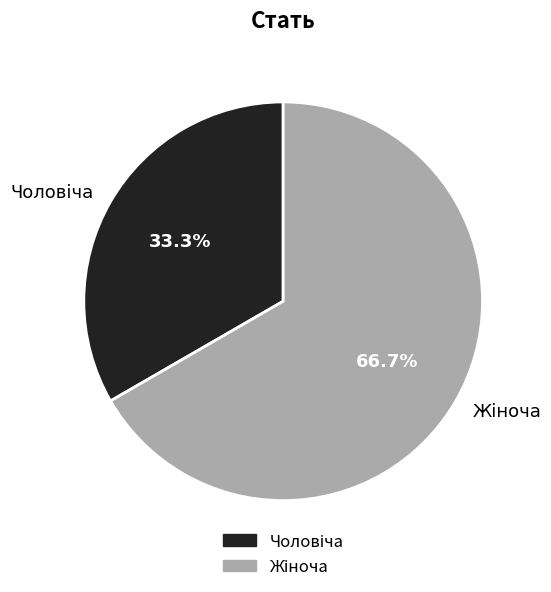

Does any single category account for the majority?

Yes